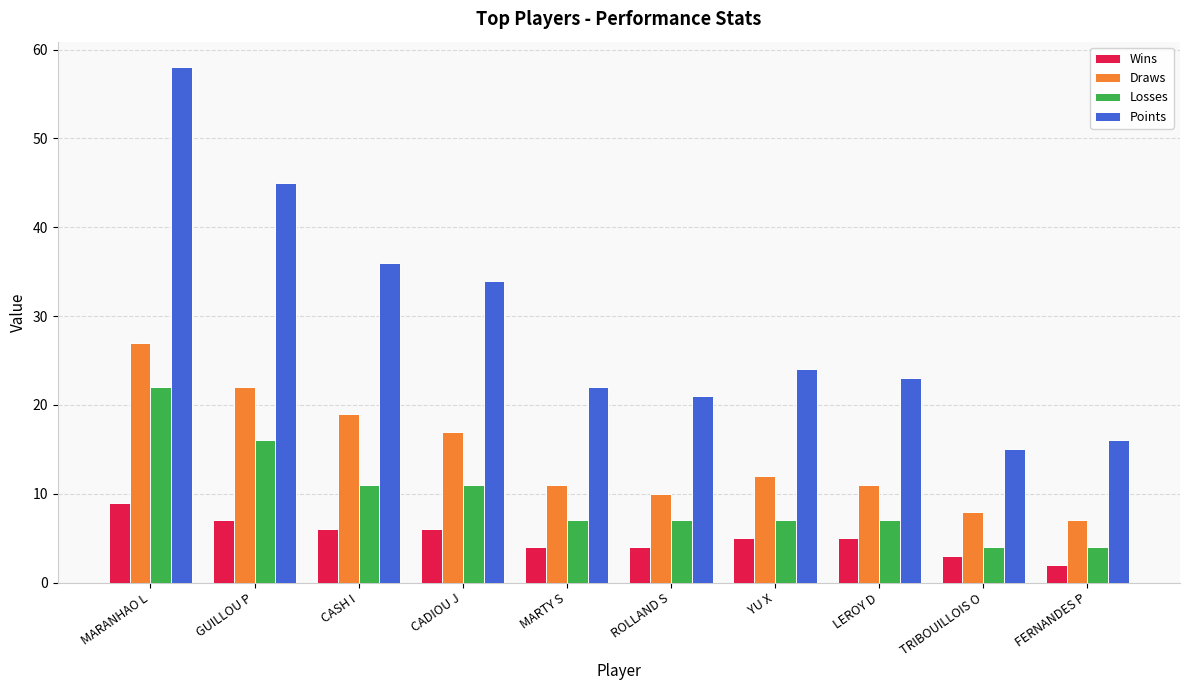

At which category is the sum across all series the highest?

MARANHAO L